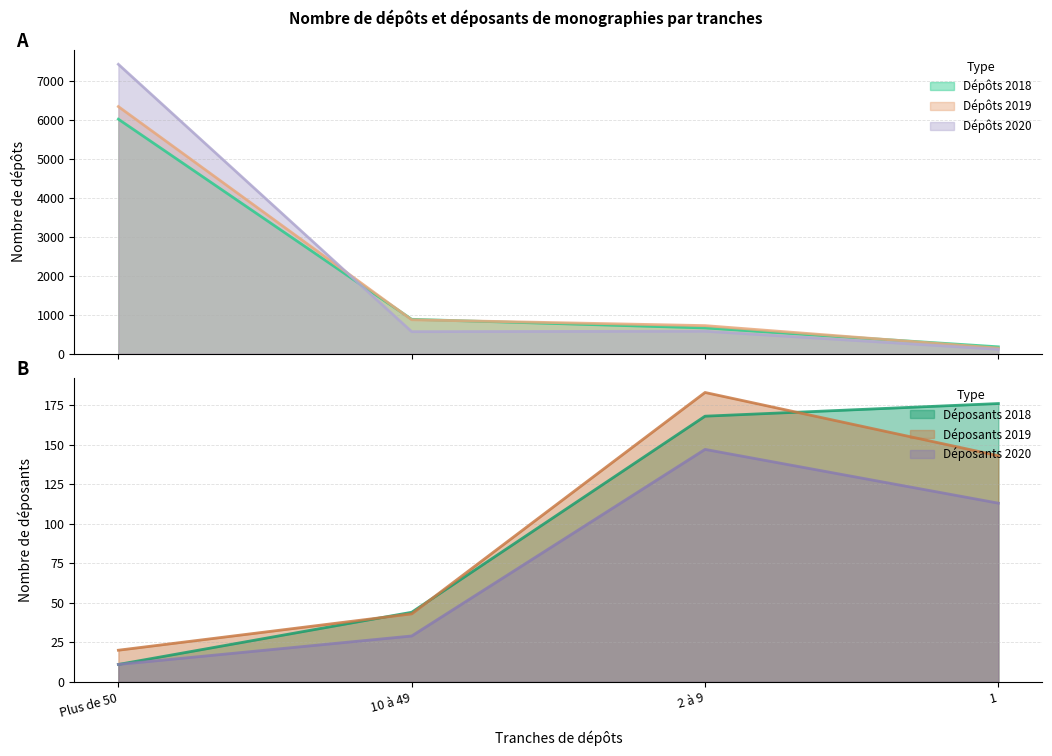

Which series has the largest total across all categories?

Dépôts 2020